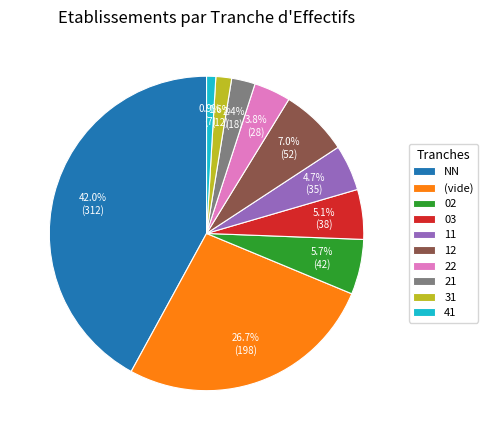

To the nearest percent, what is the difference between the NN and 22 slice percentages?

38%